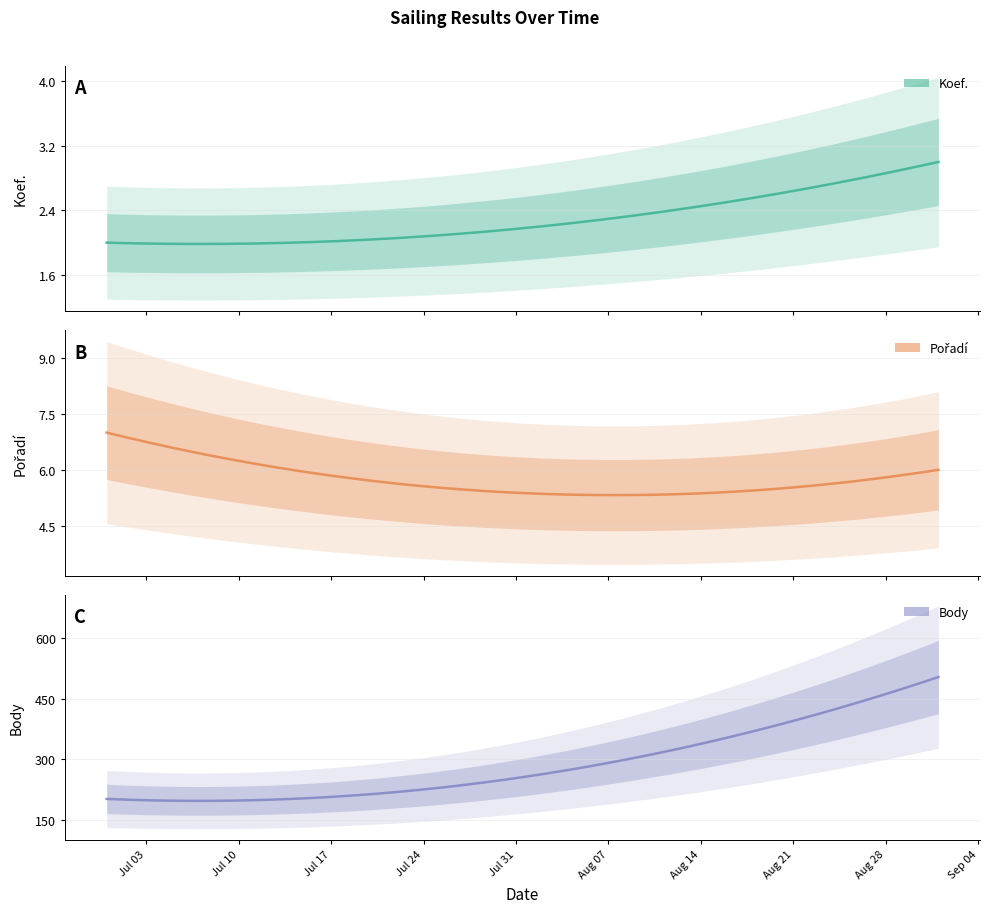

True or false: Body has more than 1 points higher than both neighbors.

False